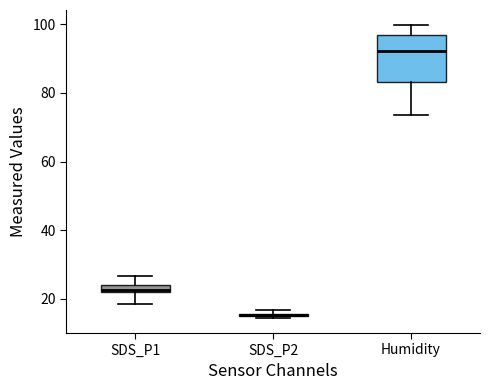

Where is the upper edge of the box for SDS_P2 on the y-axis? The values are not printed on the chart, so give them approximately, as read against the axis.

16